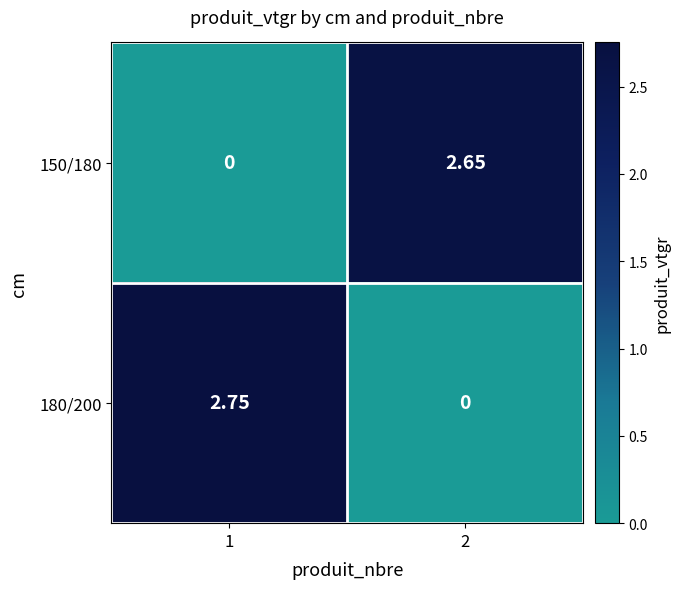

How many distinct data groups are displayed?

2